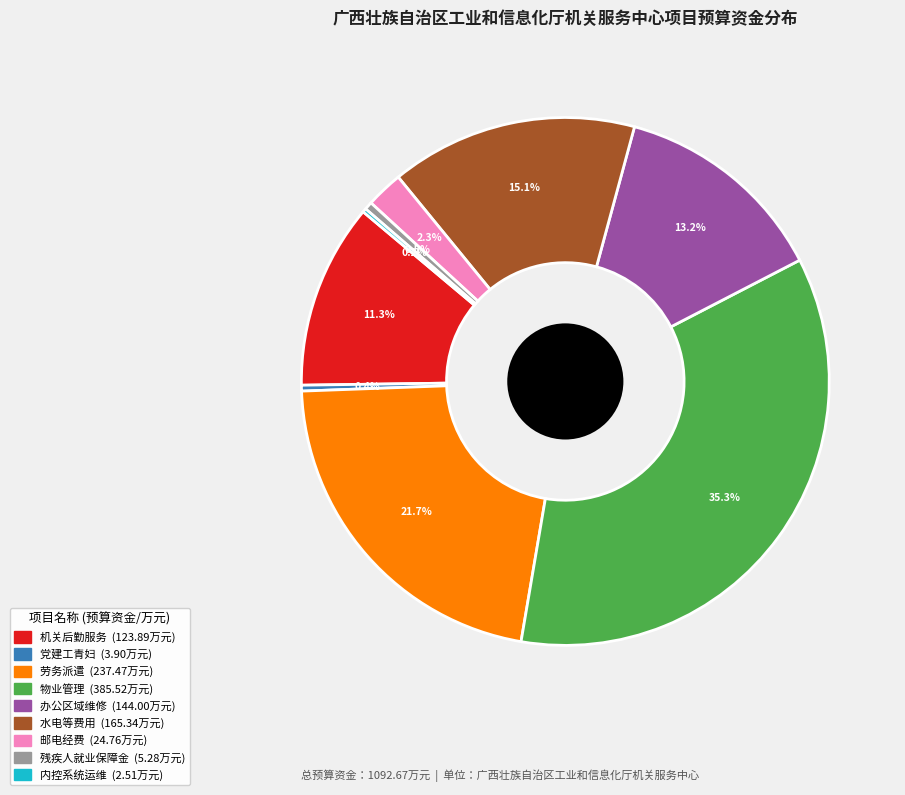

Does any single category account for the majority?

No